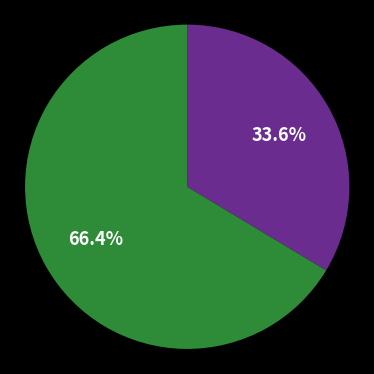

Is there any slice that represents more than half of the pie?

Yes